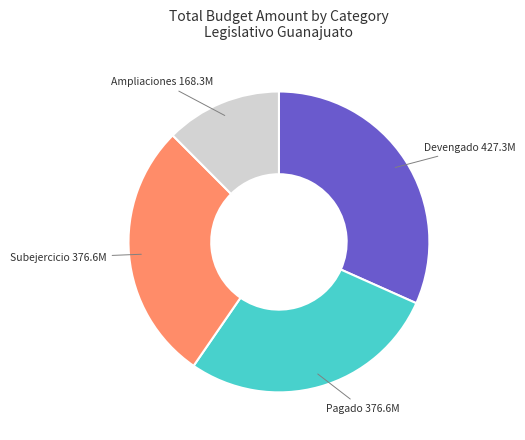

Approximately how many times larger is the value at Devengado compared to Ampliaciones?

2.5